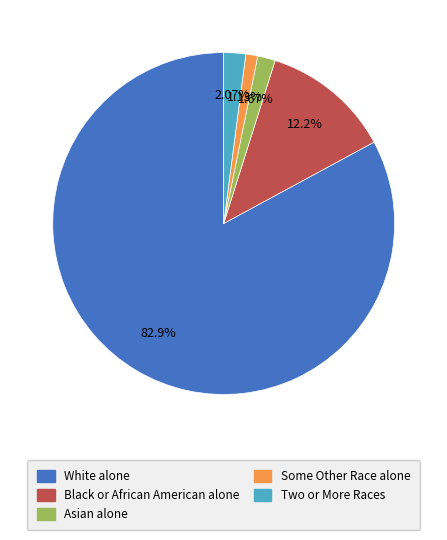

Approximately how many times larger is the value at Black or African American alone compared to Asian alone?

7.3